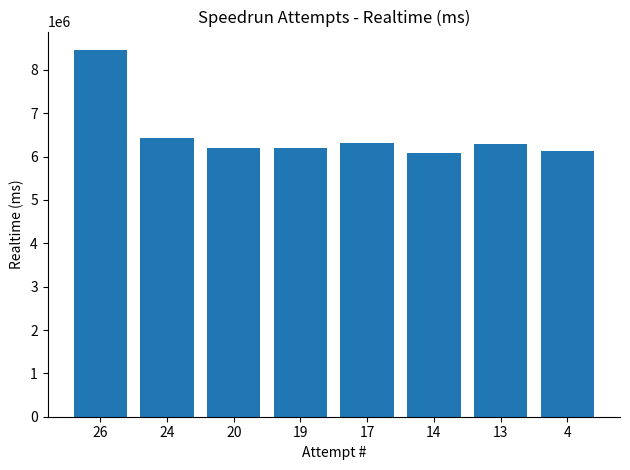

True or false: the data shows 6421734 at 24.

True